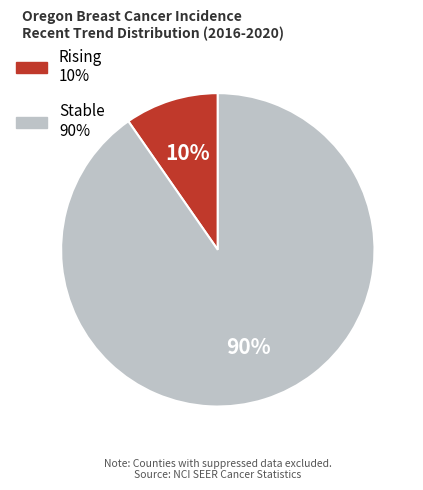

To the nearest percent, what is the average slice percentage?

50%